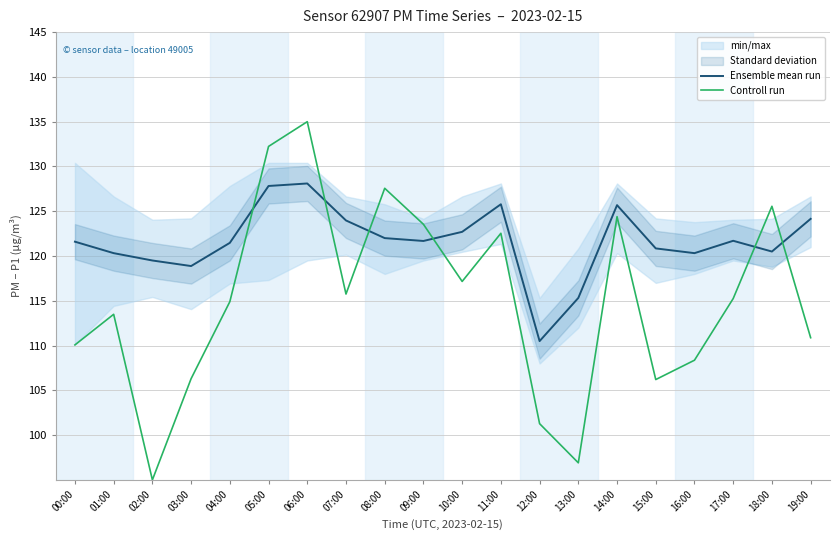

What are all the series names shown in the legend?

Ensemble mean run, Controll run